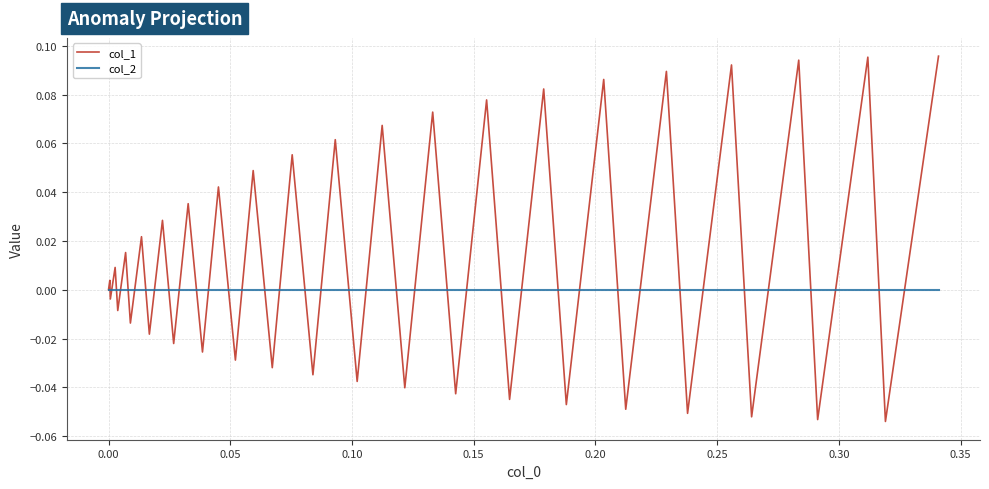

List the series in order of their overall mean, highest first.

col_1, col_2